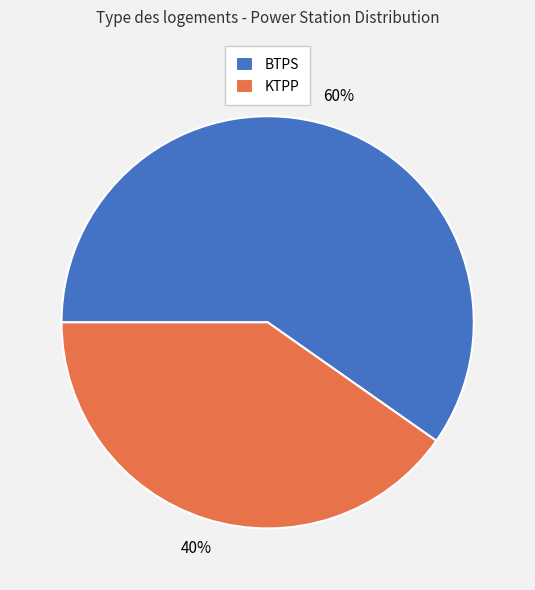

To the nearest percent, what percentage of the pie is BTPS?

60%